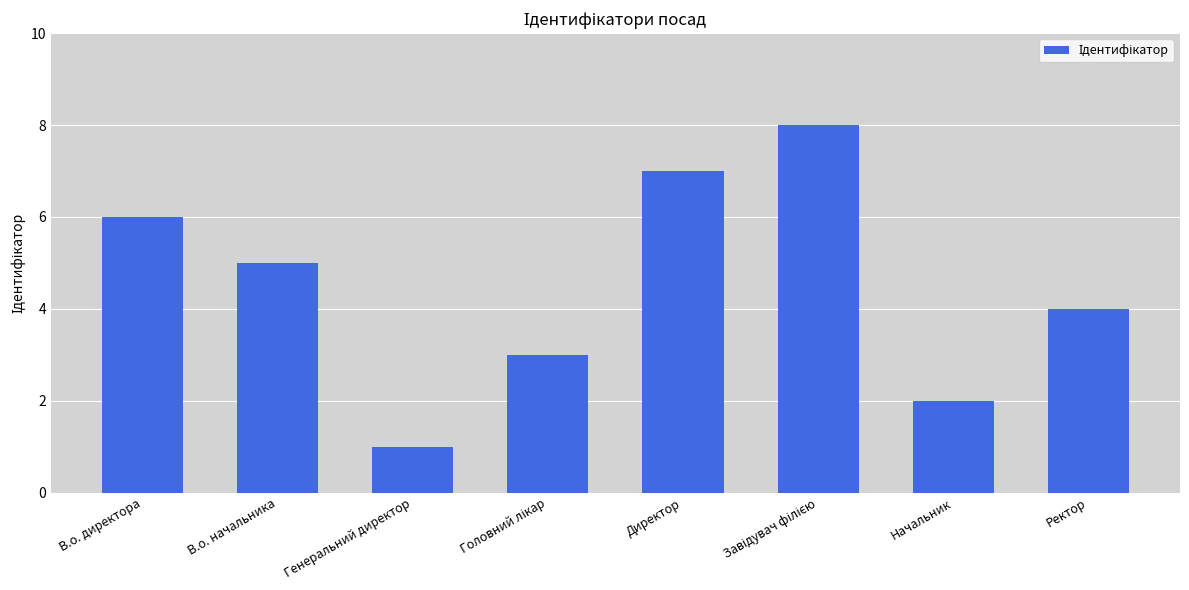

Count the number of data series in this chart.

1